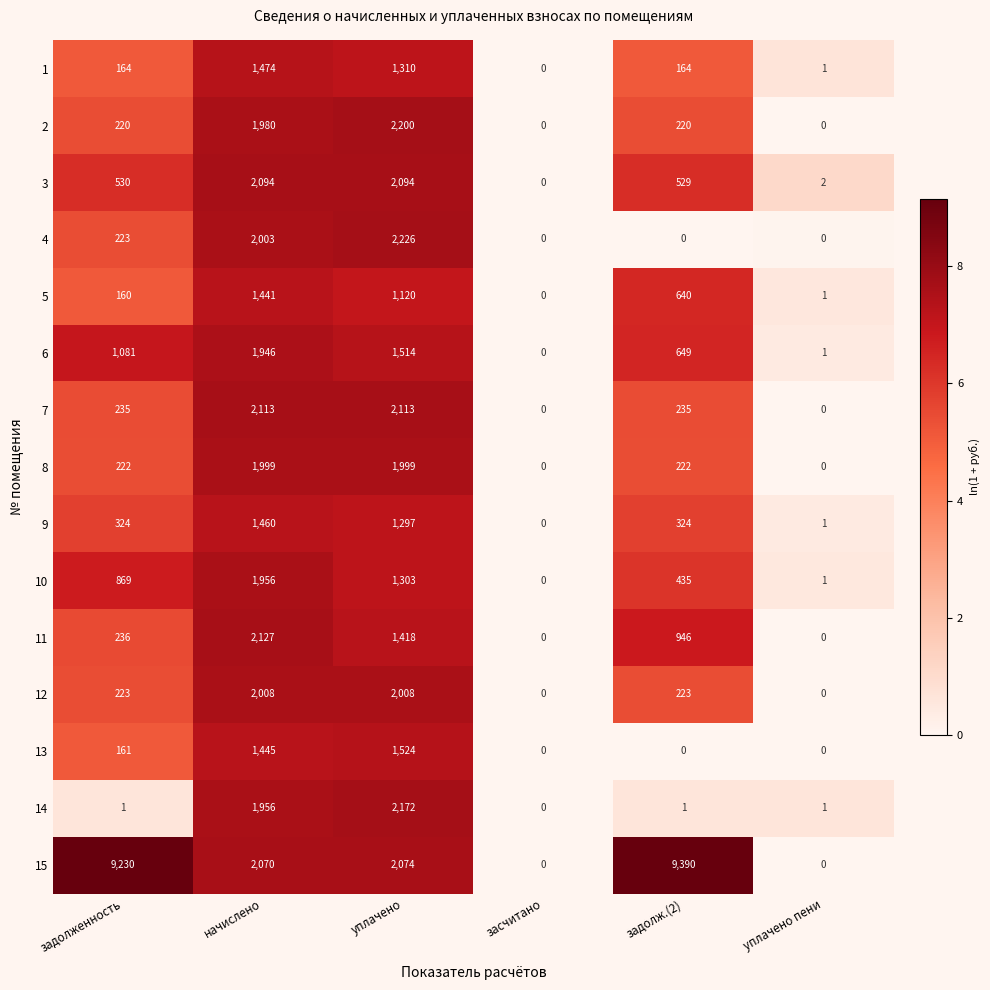

At which label does 11 first exceed 946?

начислено